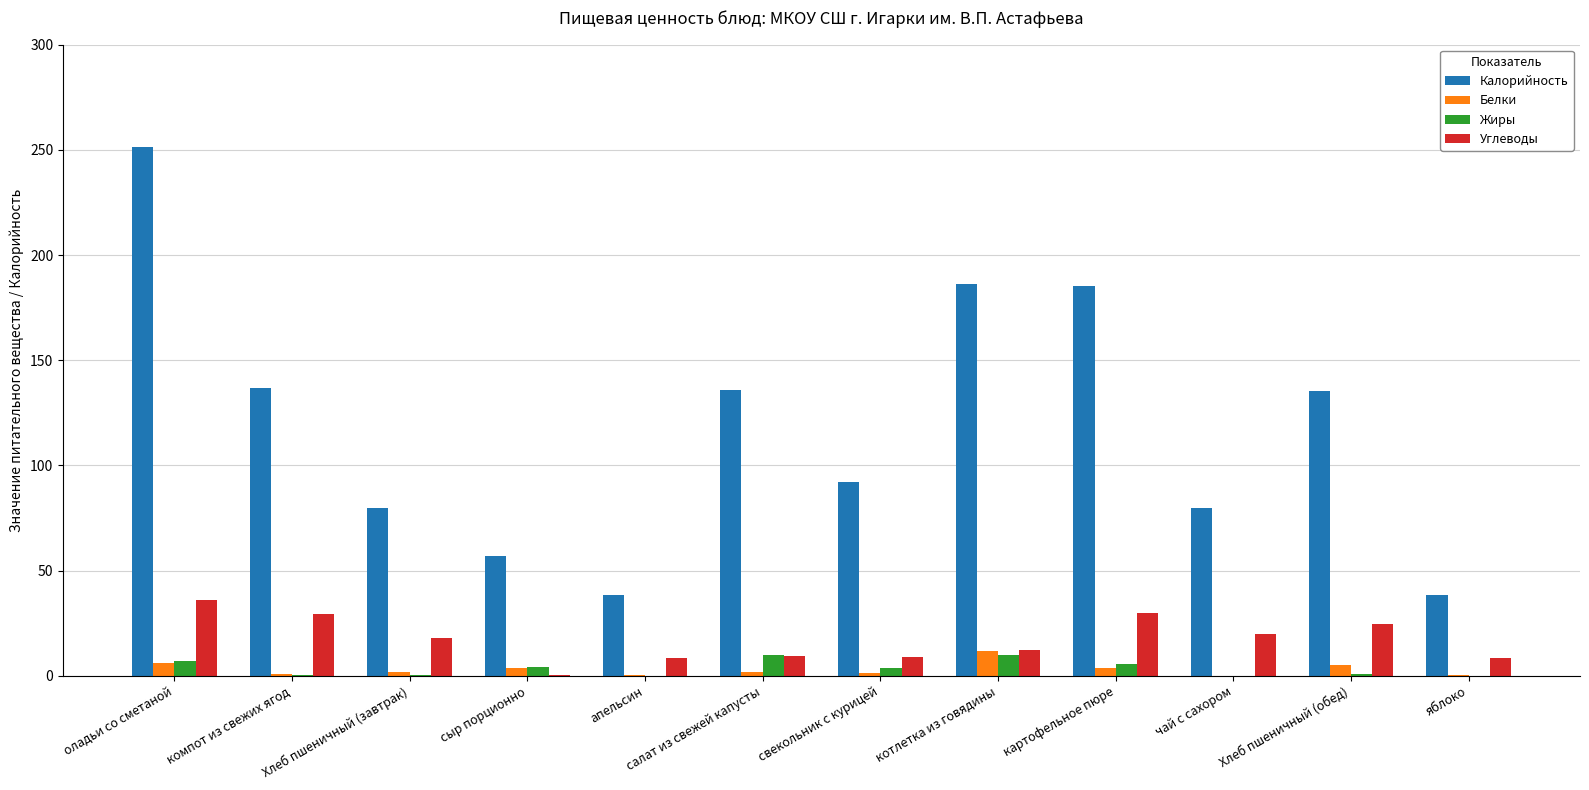

At which category does the chart reach its peak across all series?

оладьи со сметаной